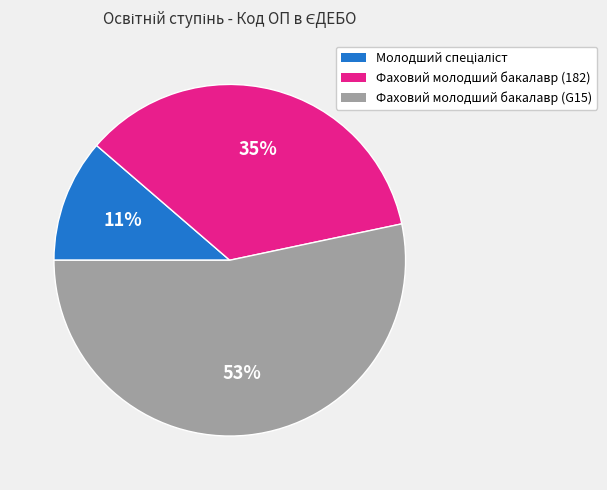

Which slice is the largest?

Фаховий молодший бакалавр (G15)